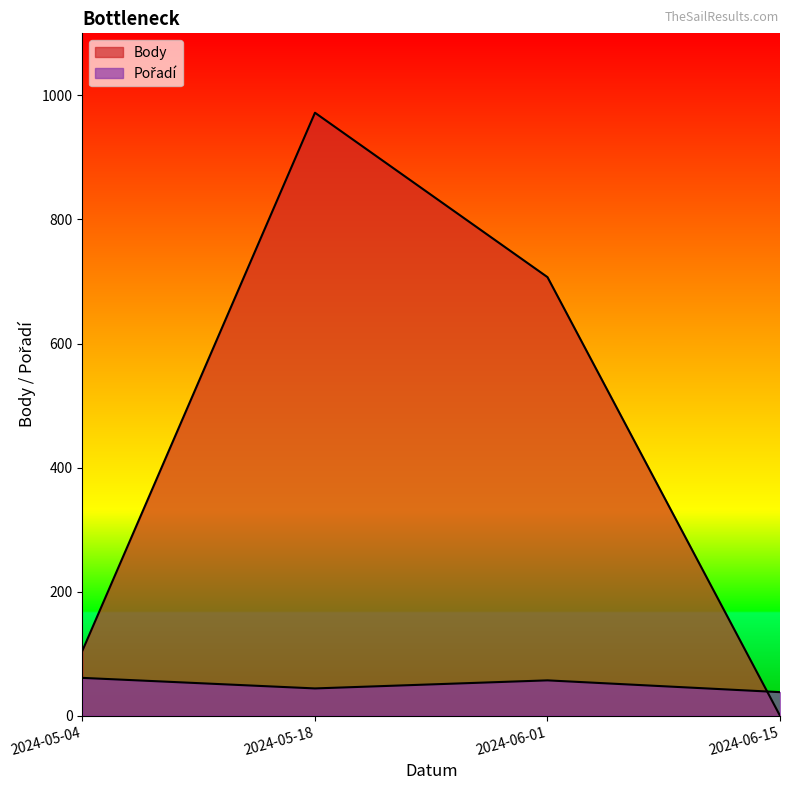

How many series are shown in this chart?

2